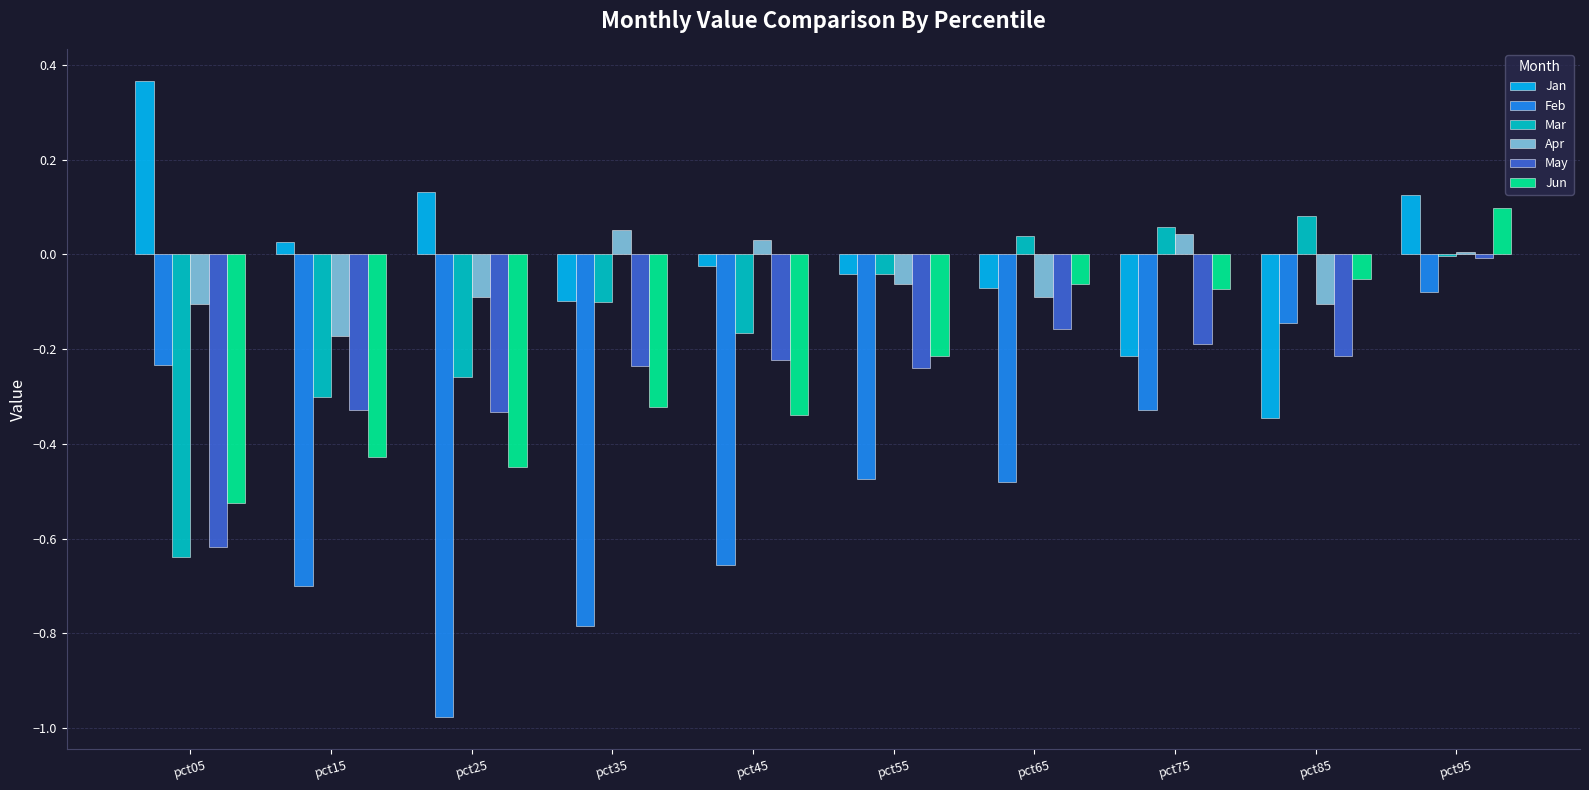

Is the value of Feb at pct75 greater than the value of Apr at pct75?

No